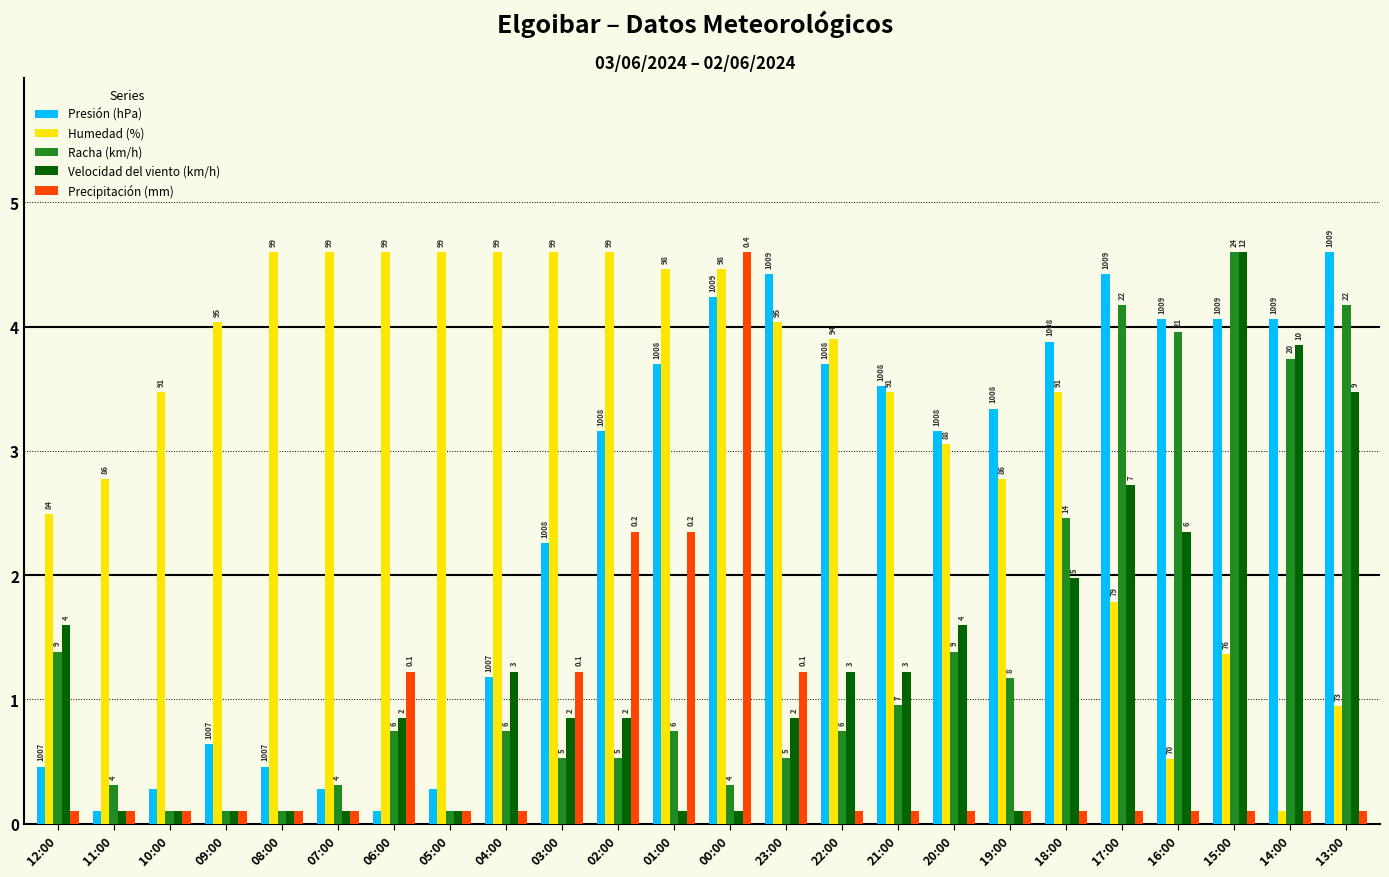

Are the bars grouped side by side (vs. stacked)?

Yes